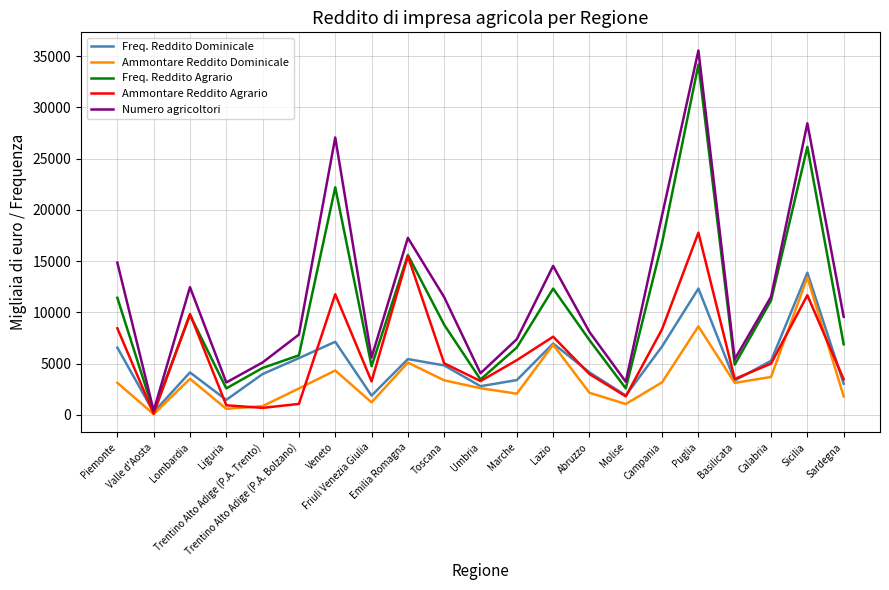

Which label corresponds to the smallest value in the chart?

Valle d'Aosta